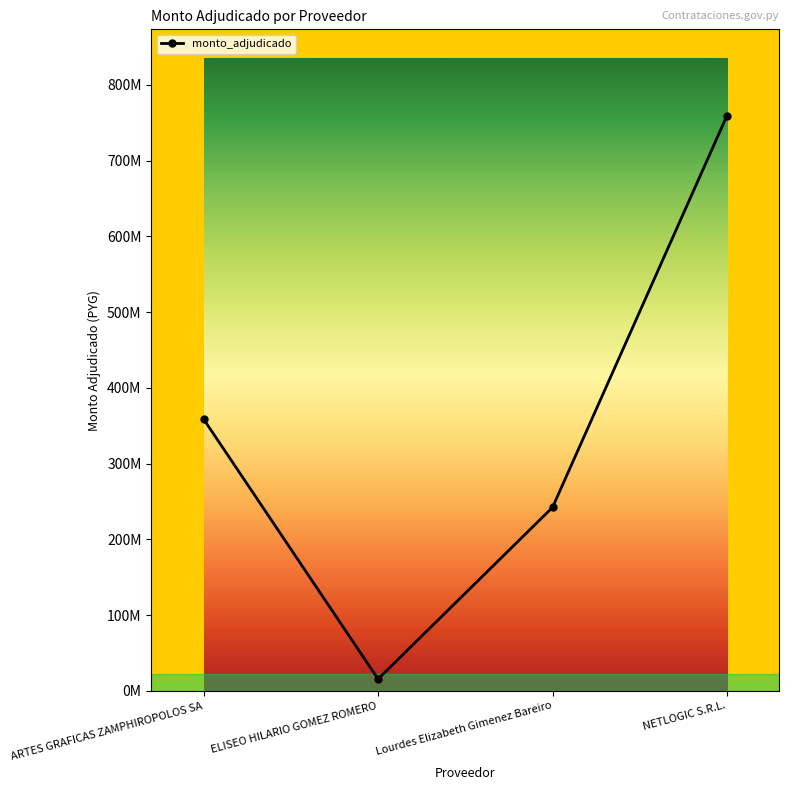

List the labels in order of value, smallest first.

ELISEO HILARIO GOMEZ ROMERO, Lourdes Elizabeth Gimenez Bareiro, ARTES GRAFICAS ZAMPHIROPOLOS SA, NETLOGIC S.R.L.